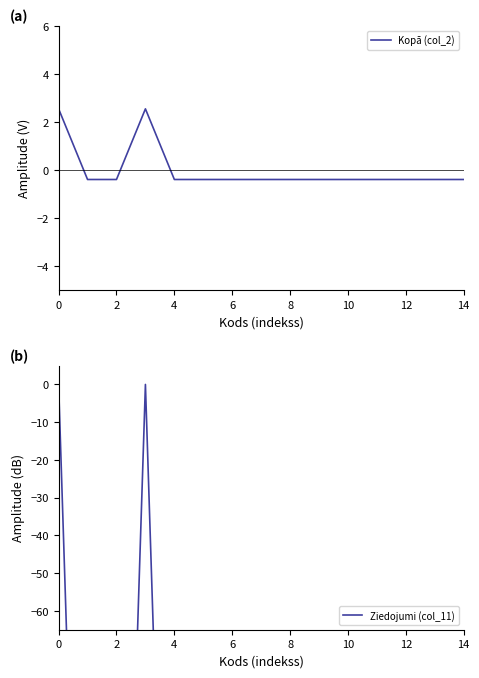

What is the lowest value of the Kopā (col_2) series?

-0.4